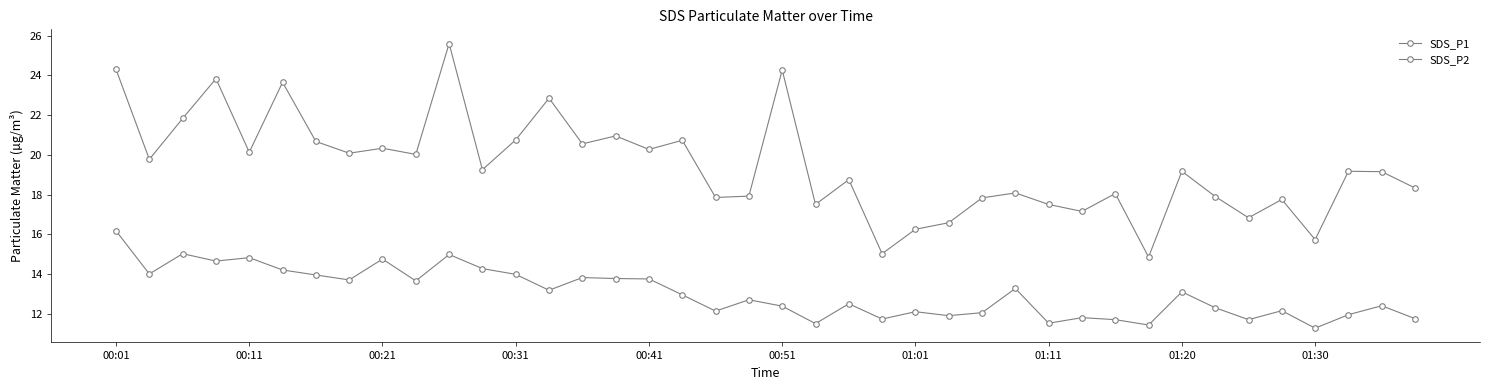

How many categories are shown in the chart?

40